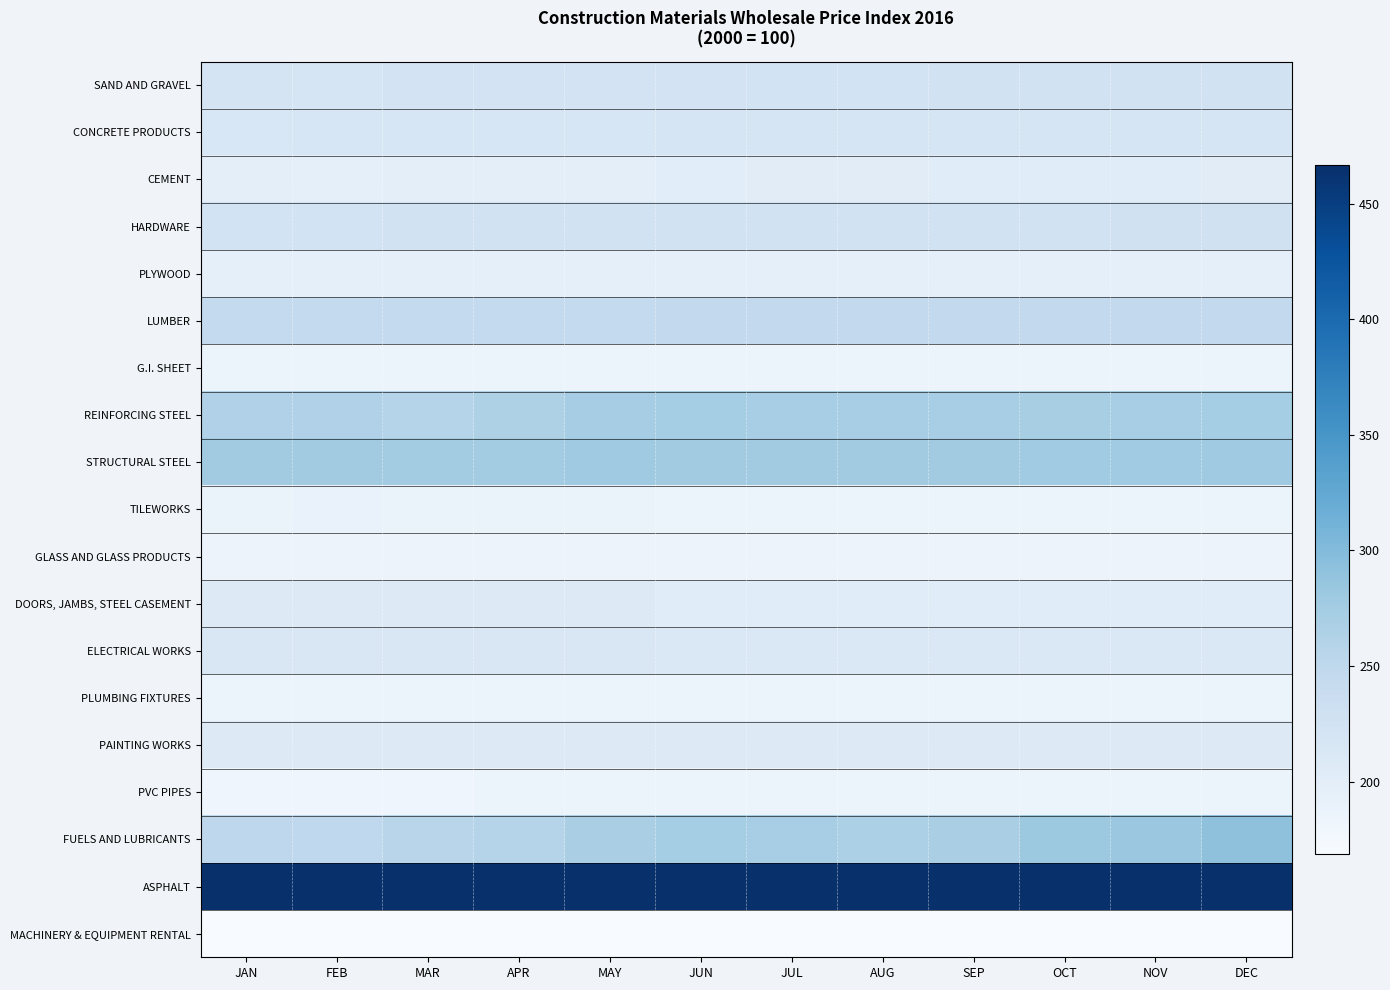

Reading left to right, transcribe all the data shown in this chart.

SAND AND GRAVEL: JAN=221.1	FEB=218.4	MAR=223.4	APR=223.0	MAY=223.0	JUN=223.0	JUL=224.4	AUG=224.4	SEP=224.6	OCT=224.6	NOV=226.0	DEC=226.5
CONCRETE PRODUCTS: JAN=214.8	FEB=215.3	MAR=216.1	APR=216.1	MAY=216.7	JUN=218.8	JUL=218.8	AUG=218.8	SEP=218.8	OCT=218.8	NOV=219.8	DEC=219.8
CEMENT: JAN=196.8	FEB=196.3	MAR=197.8	APR=198.3	MAY=198.9	JUN=200.3	JUL=201.8	AUG=202.3	SEP=202.6	OCT=203.5	NOV=202.6	DEC=201.9
HARDWARE: JAN=224.5	FEB=223.9	MAR=224.9	APR=225.1	MAY=225.4	JUN=226.4	JUL=226.5	AUG=226.5	SEP=226.5	OCT=226.5	NOV=227.5	DEC=227.5
PLYWOOD: JAN=194.6	FEB=194.6	MAR=194.8	APR=194.5	MAY=194.5	JUN=195.4	JUL=195.5	AUG=195.3	SEP=195.3	OCT=195.3	NOV=195.1	DEC=194.7
LUMBER: JAN=245.5	FEB=245.5	MAR=245.3	APR=245.3	MAY=245.3	JUN=245.6	JUL=245.6	AUG=245.6	SEP=245.6	OCT=245.6	NOV=245.6	DEC=246.7
G.I. SHEET: JAN=186.3	FEB=186.3	MAR=186.3	APR=186.3	MAY=186.3	JUN=186.3	JUL=186.3	AUG=186.3	SEP=186.3	OCT=186.3	NOV=186.3	DEC=186.3
REINFORCING STEEL: JAN=264.0	FEB=264.0	MAR=259.1	APR=264.9	MAY=273.5	JUN=274.6	JUL=272.3	AUG=272.3	SEP=272.3	OCT=270.3	NOV=271.4	DEC=273.6
STRUCTURAL STEEL: JAN=276.9	FEB=275.9	MAR=275.7	APR=275.7	MAY=278.2	JUN=276.3	JUL=276.3	AUG=276.3	SEP=276.3	OCT=277.8	NOV=277.8	DEC=279.2
TILEWORKS: JAN=188.0	FEB=188.6	MAR=188.0	APR=188.0	MAY=188.0	JUN=187.1	JUL=187.1	AUG=187.1	SEP=187.1	OCT=187.1	NOV=187.2	DEC=187.2
GLASS AND GLASS PRODUCTS: JAN=185.2	FEB=185.2	MAR=185.2	APR=185.2	MAY=185.2	JUN=185.2	JUL=185.2	AUG=185.2	SEP=185.2	OCT=185.2	NOV=185.2	DEC=185.2
DOORS, JAMBS, STEEL CASEMENT: JAN=206.4	FEB=206.4	MAR=206.3	APR=206.3	MAY=206.3	JUN=203.1	JUL=203.1	AUG=203.1	SEP=203.1	OCT=203.1	NOV=203.1	DEC=203.1
ELECTRICAL WORKS: JAN=213.4	FEB=213.4	MAR=213.6	APR=213.3	MAY=213.5	JUN=212.5	JUL=212.5	AUG=212.5	SEP=212.4	OCT=212.1	NOV=212.1	DEC=212.6
PLUMBING FIXTURES: JAN=184.6	FEB=184.6	MAR=185.0	APR=184.3	MAY=184.3	JUN=184.1	JUL=184.1	AUG=184.1	SEP=184.1	OCT=184.2	NOV=184.2	DEC=184.2
PAINTING WORKS: JAN=207.0	FEB=207.0	MAR=207.0	APR=207.0	MAY=207.0	JUN=207.9	JUL=207.9	AUG=207.9	SEP=207.9	OCT=207.9	NOV=207.9	DEC=207.9
PVC PIPES: JAN=181.7	FEB=181.7	MAR=181.7	APR=184.6	MAY=184.6	JUN=184.6	JUL=184.6	AUG=184.6	SEP=184.6	OCT=184.6	NOV=184.6	DEC=184.6
FUELS AND LUBRICANTS: JAN=251.1	FEB=248.0	MAR=255.3	APR=259.3	MAY=269.0	JUN=273.9	JUL=272.2	AUG=267.3	SEP=268.9	OCT=281.3	NOV=281.9	DEC=291.2
ASPHALT: JAN=466.8	FEB=466.8	MAR=466.8	APR=466.8	MAY=466.8	JUN=466.8	JUL=466.8	AUG=466.8	SEP=466.8	OCT=466.8	NOV=466.8	DEC=466.8
MACHINERY & EQUIPMENT RENTAL: JAN=168.7	FEB=168.7	MAR=168.7	APR=168.7	MAY=168.7	JUN=168.7	JUL=168.7	AUG=168.7	SEP=168.7	OCT=168.7	NOV=168.7	DEC=168.7